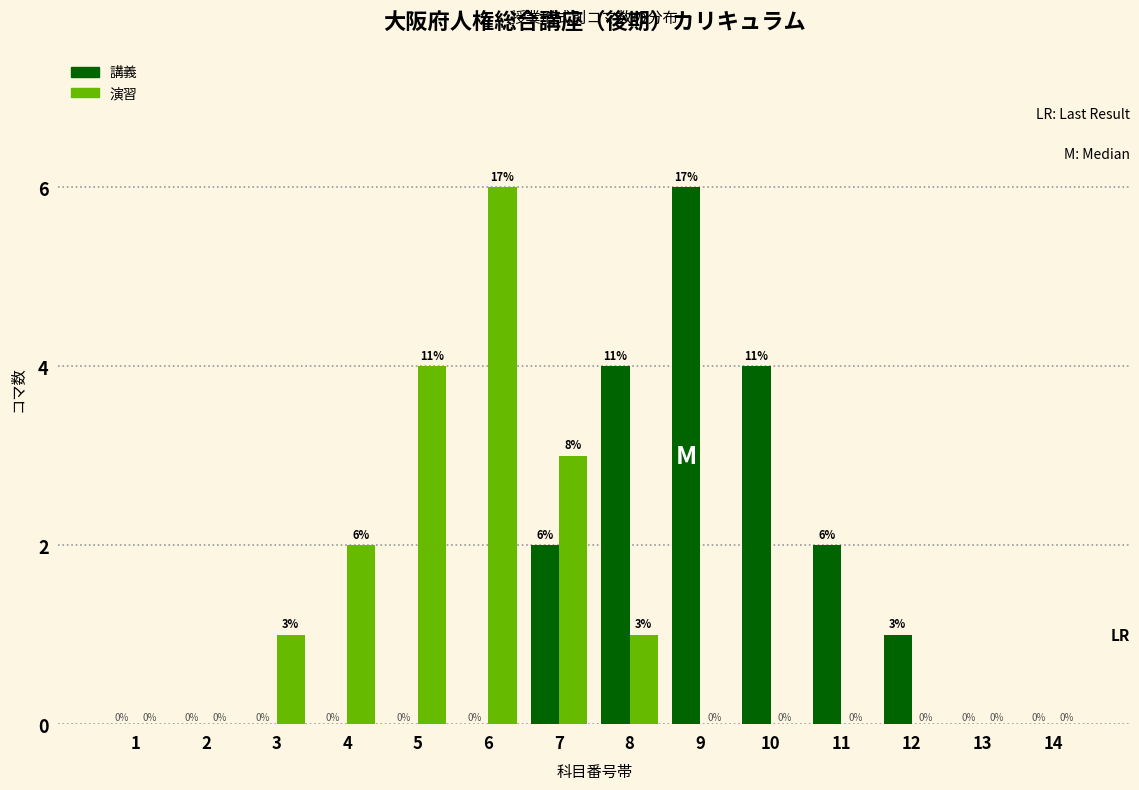

Reading left to right, transcribe all the data shown in this chart.

講義: 1=0	2=0	3=0	4=0	5=0	6=0	7=2	8=4	9=6	10=4	11=2	12=1	13=0	14=0
演習: 1=0	2=0	3=1	4=2	5=4	6=6	7=3	8=1	9=0	10=0	11=0	12=0	13=0	14=0